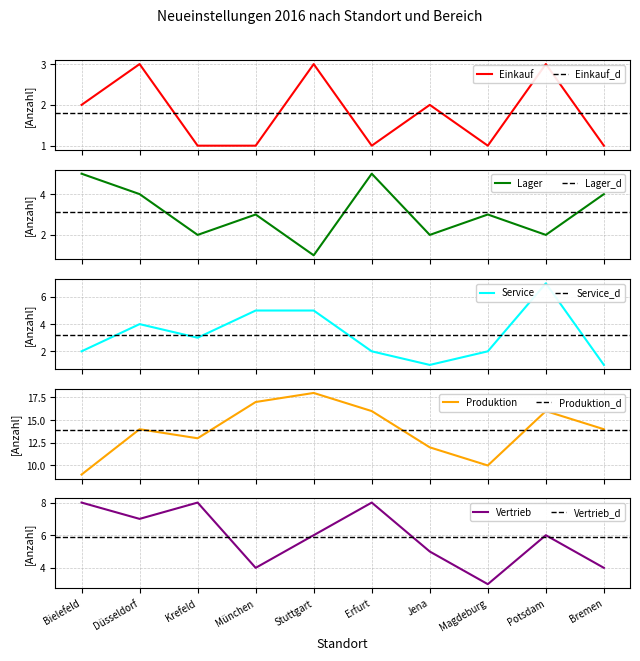

What is the label of the 5th point from the right?

Erfurt